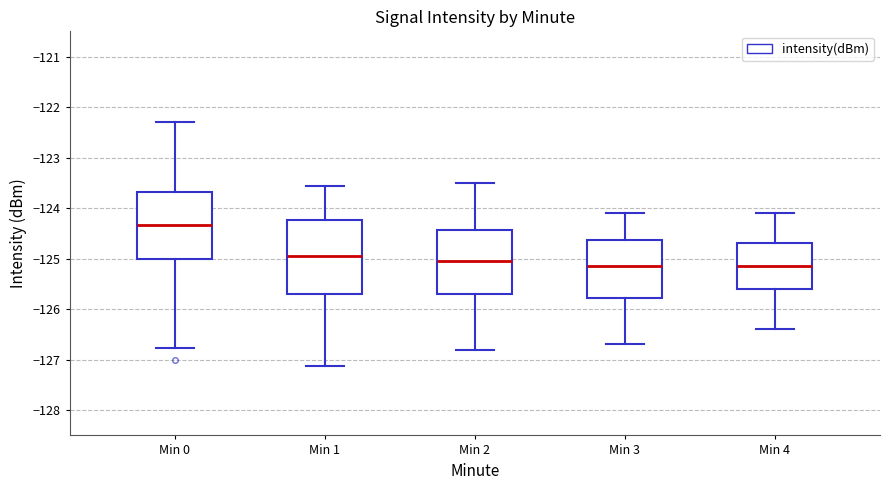

Reading left to right, read every box against the y-axis: the position of its median line, the range the box covers, and the ends of its whiskers. The values are not printed on the chart, so give them approximately, as read against the axis.

Min 0: median -124.3, box -125.0 to -123.7, whiskers -126.8 to -122.3
Min 1: median -124.9, box -125.7 to -124.2, whiskers -127.1 to -123.6
Min 2: median -125.0, box -125.7 to -124.4, whiskers -126.8 to -123.5
Min 3: median -125.1, box -125.8 to -124.6, whiskers -126.7 to -124.1
Min 4: median -125.1, box -125.6 to -124.7, whiskers -126.4 to -124.1